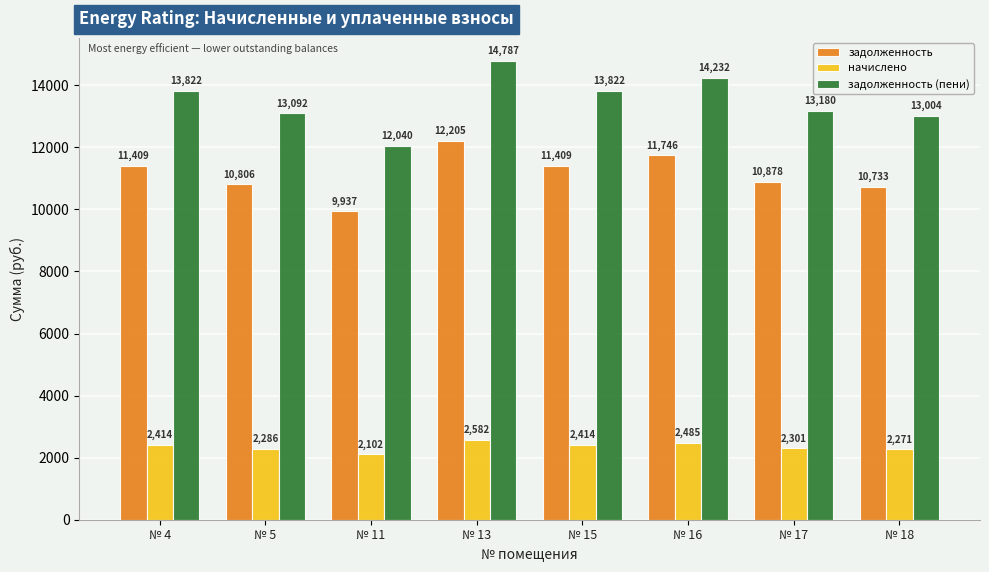

Between № 4 and № 13, which series saw the biggest shift?

задолженность (пени)